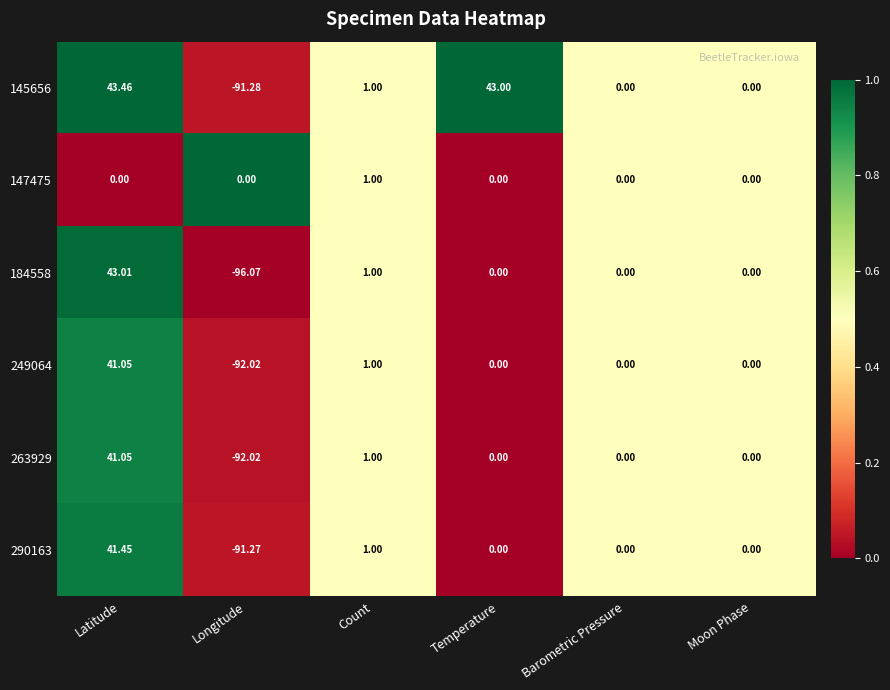

Which series has the largest range (max minus min)?

184558